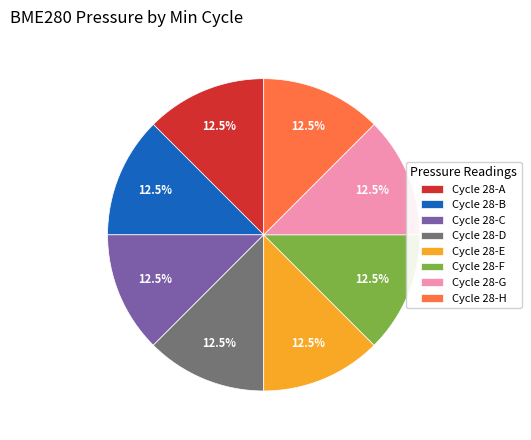

Approximately how many times larger is the value at Cycle 28-F compared to Cycle 28-H?

1.0